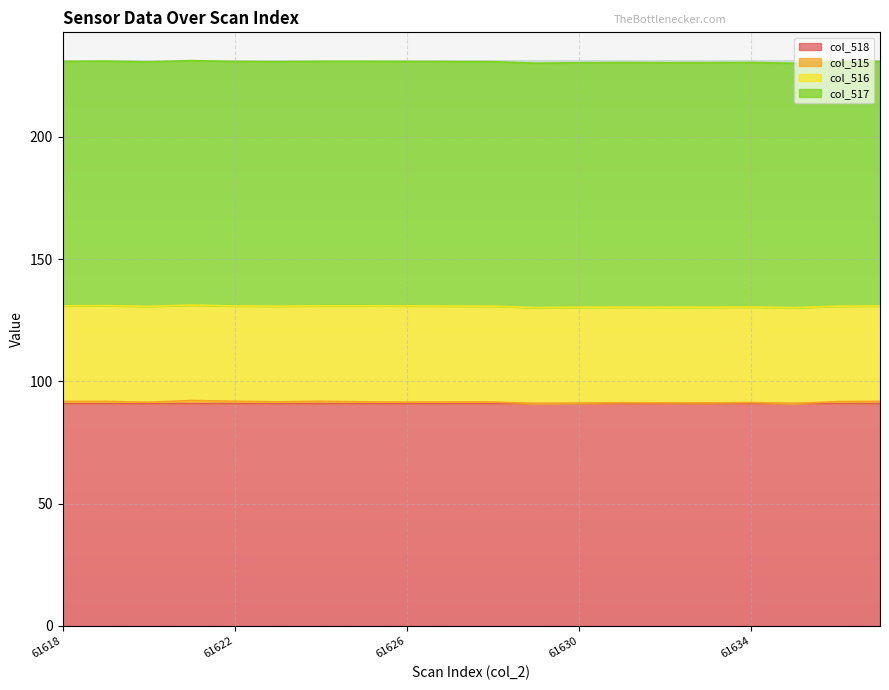

What is the minimum value for col_518?

90.9